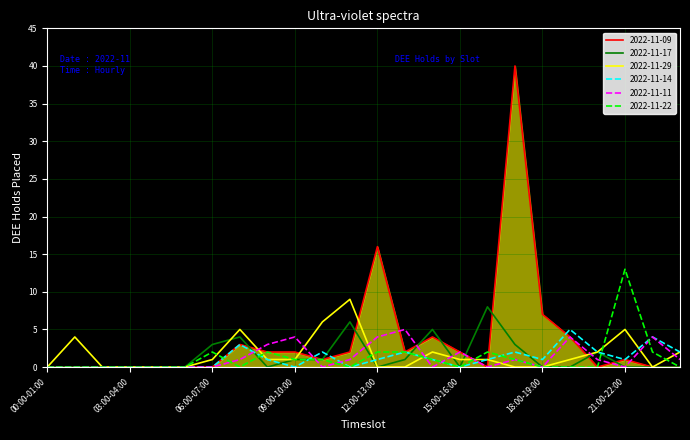

Which series has the widest spread of values?

2022-11-09